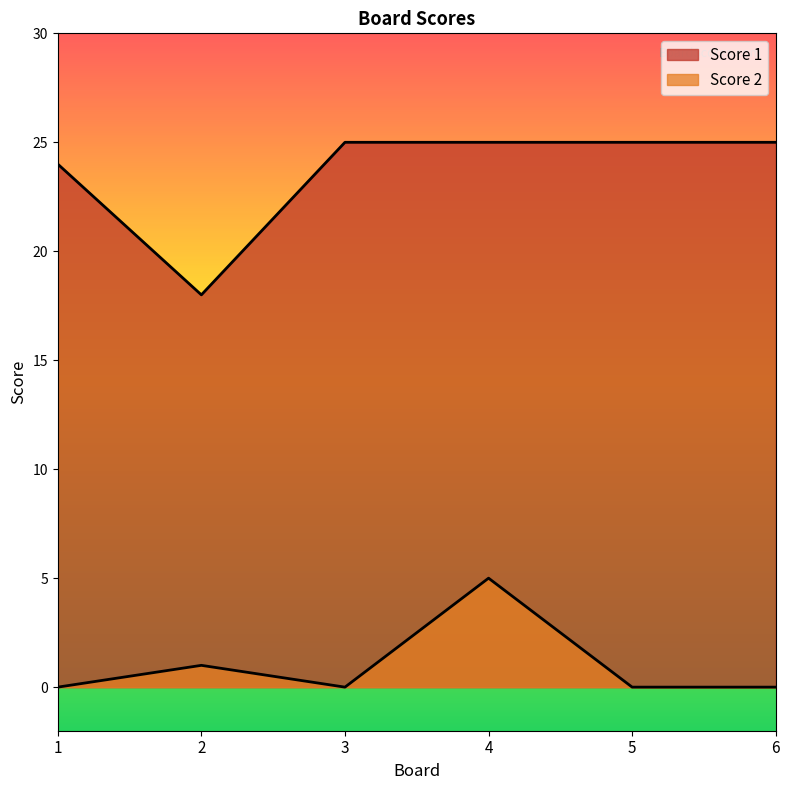

Count the Score 2 values in the range 0 to 1.

5